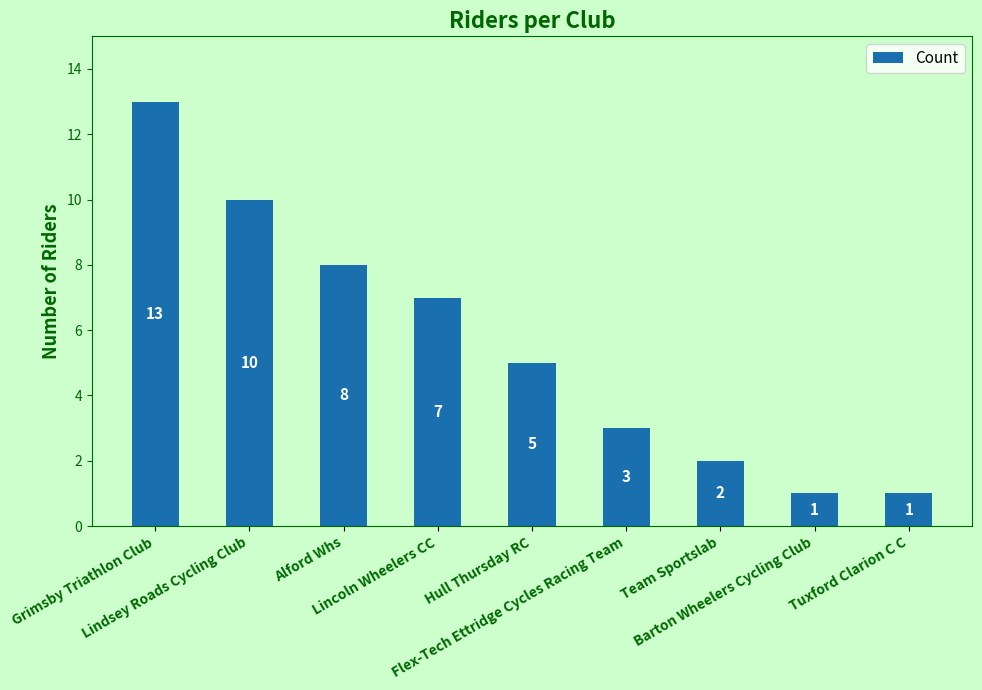

What is the average value?

6